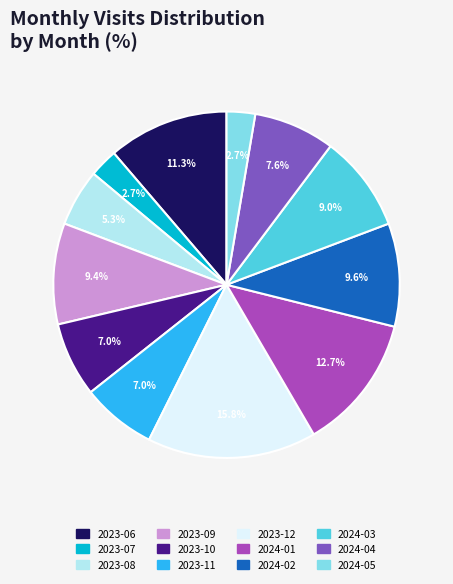

True or false: 2023-09 accounts for 15% of the total.

False